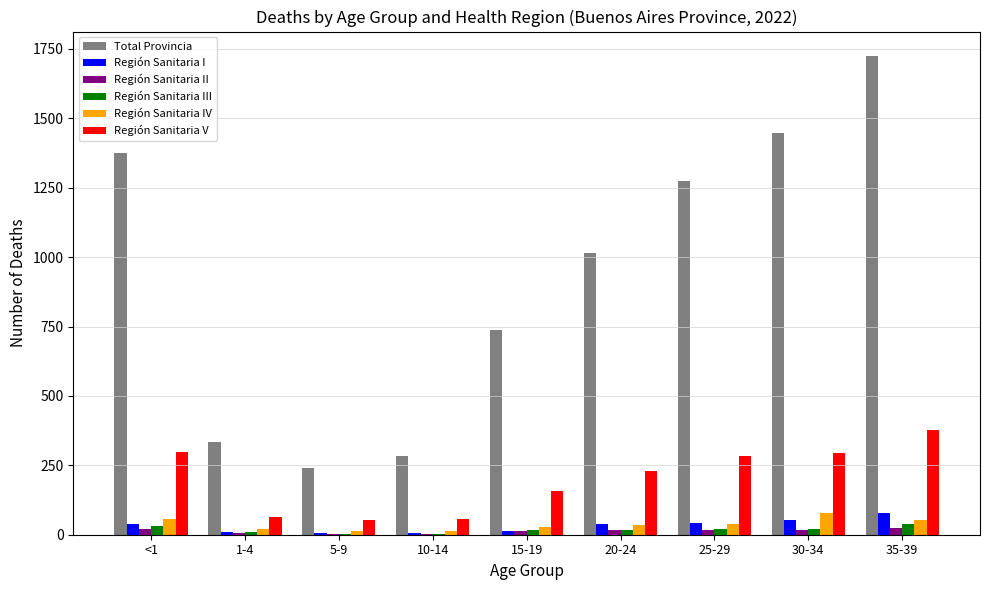

Is the value of Región Sanitaria V at 20-24 greater than the value of Región Sanitaria IV at 30-34?

Yes